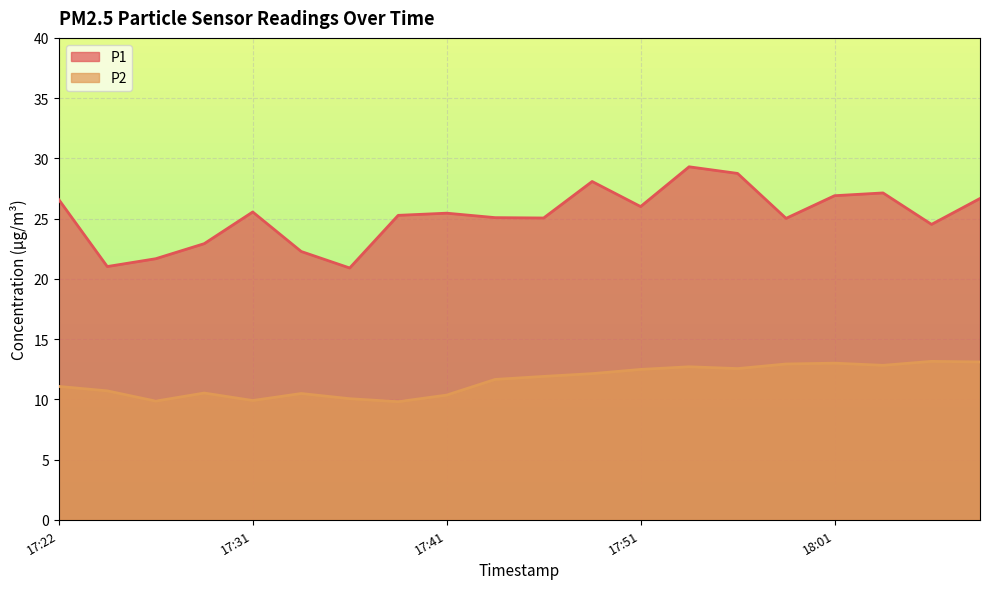

Does the chart display data point markers on the line(s)?

No